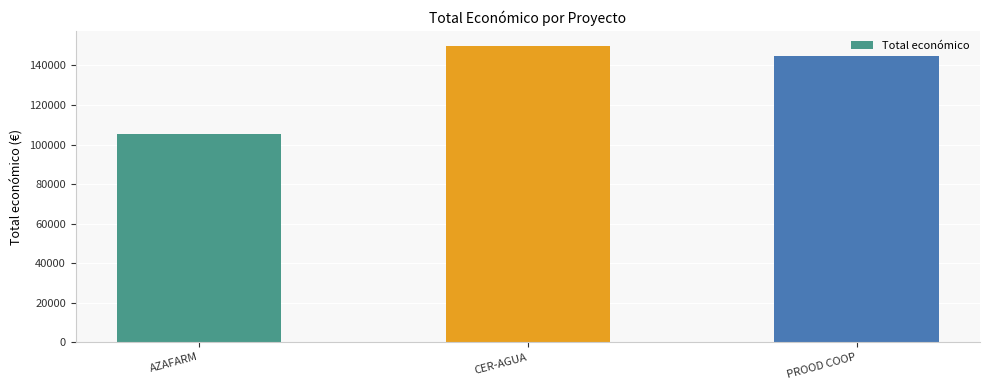

What is the change in value from AZAFARM to CER-AGUA?

+44484